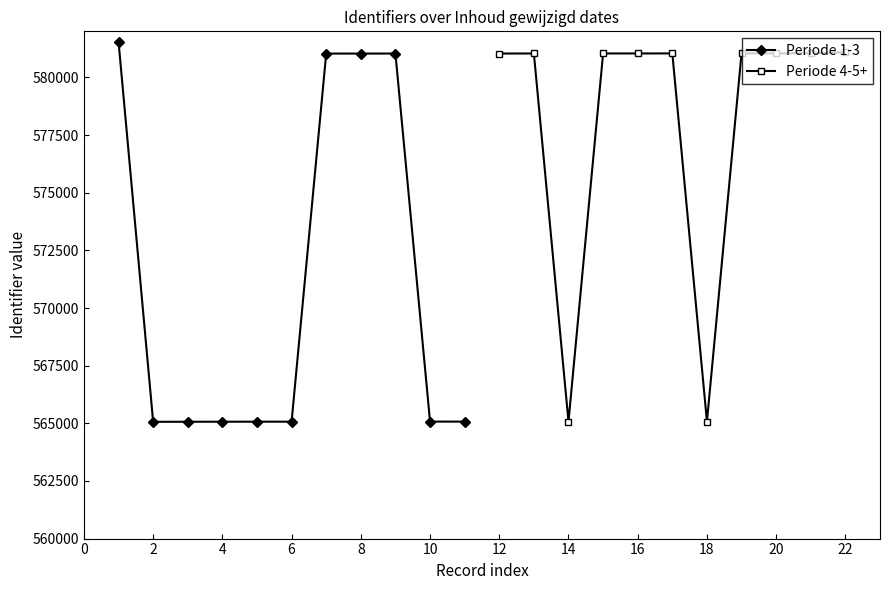

Which series has the largest total across all categories?

Periode 4-5+